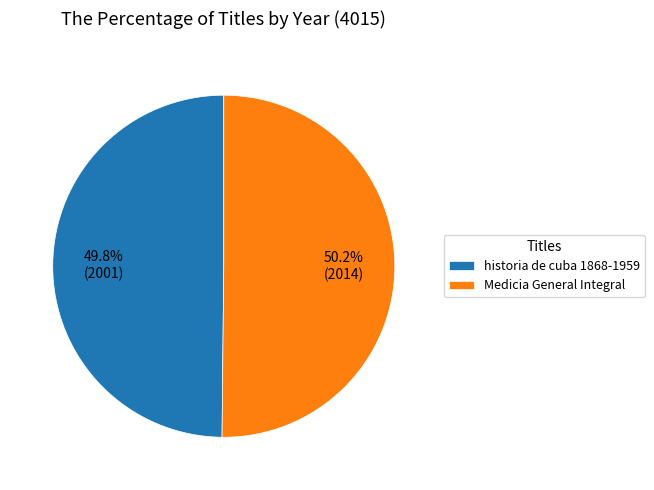

To the nearest percent, what is the average slice percentage?

50%